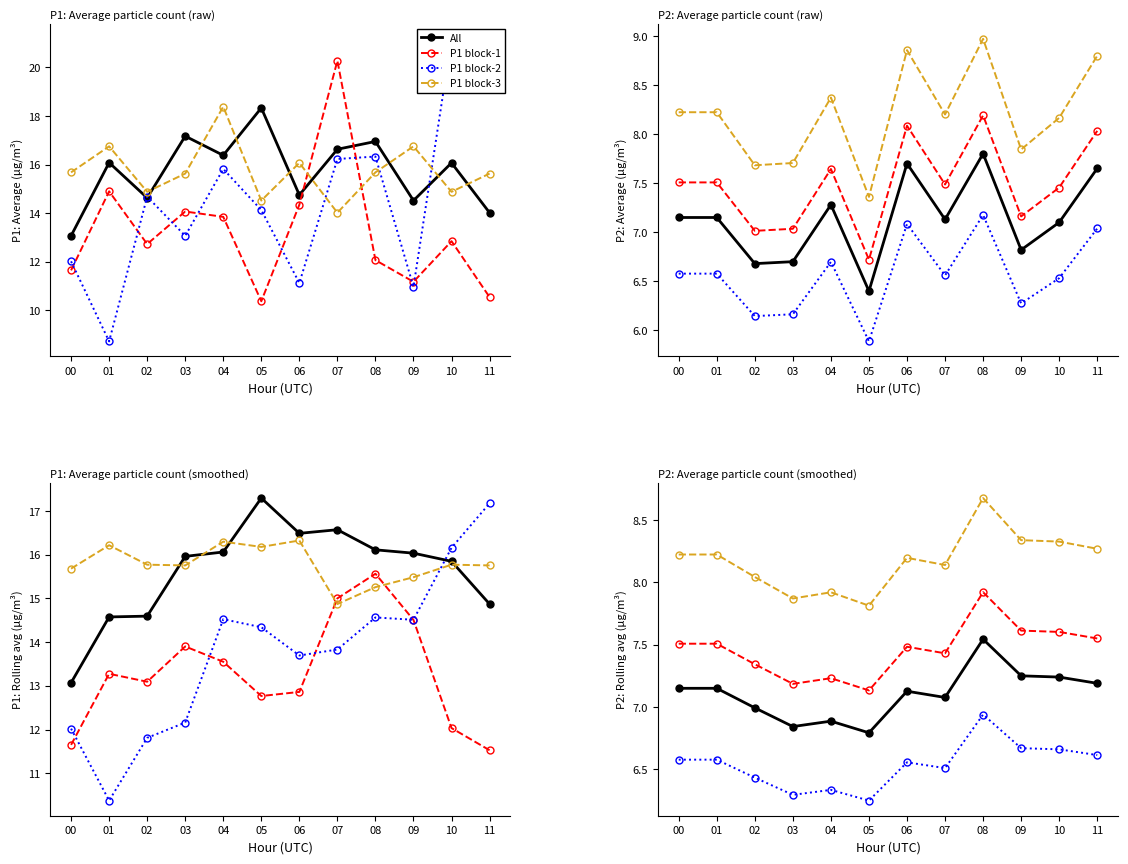

At which label does P1_early reach its peak?

07